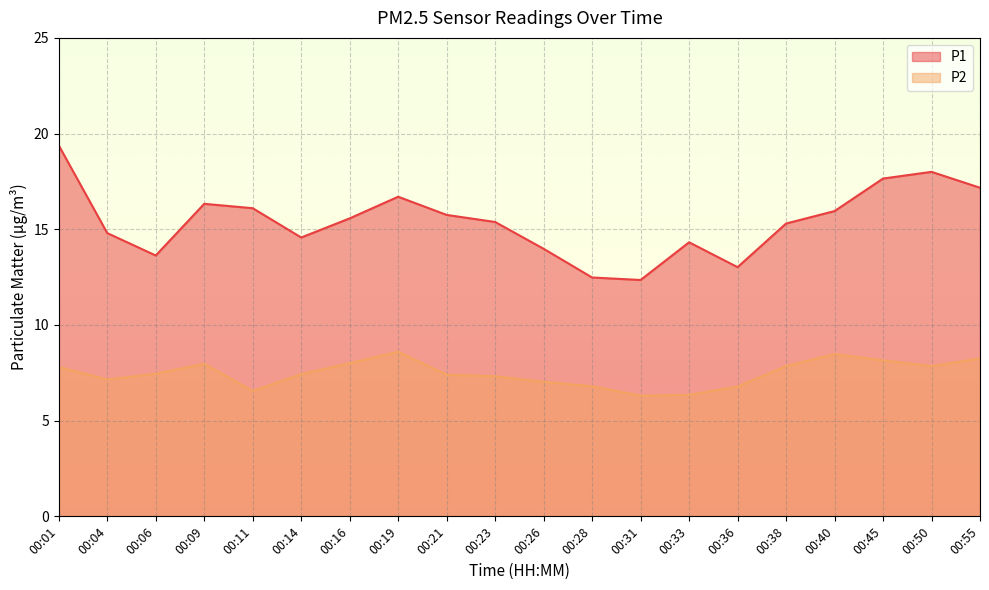

How many data points in P2 are above 7?

15